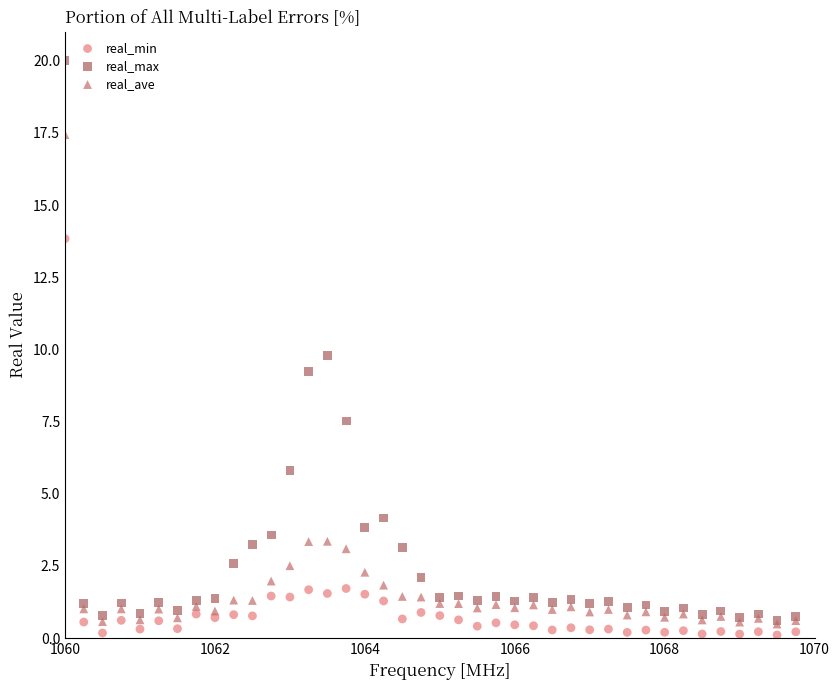

What are all the series names shown in the legend?

real_min, real_max, real_ave